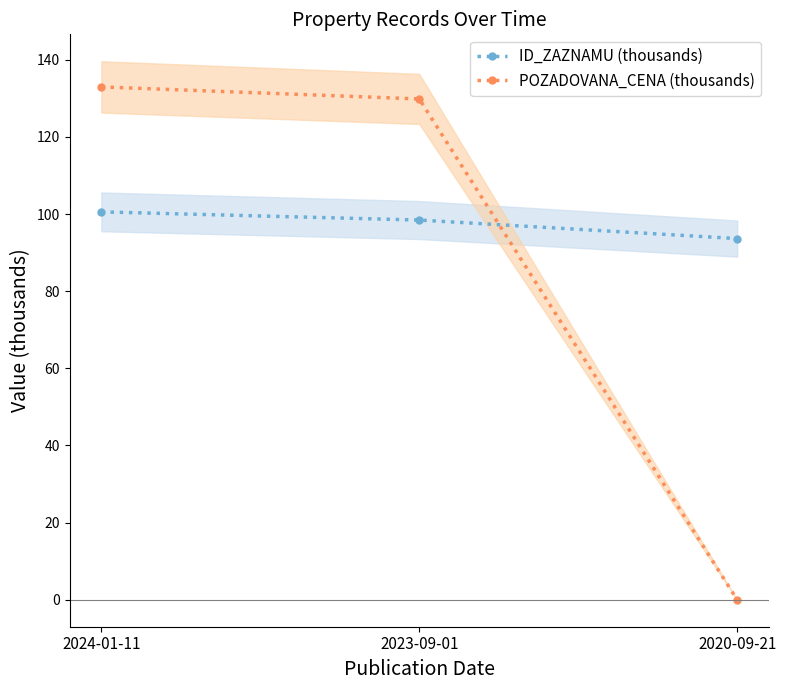

What is the average value of the ID_ZAZNAMU (thousands) series?

97.5